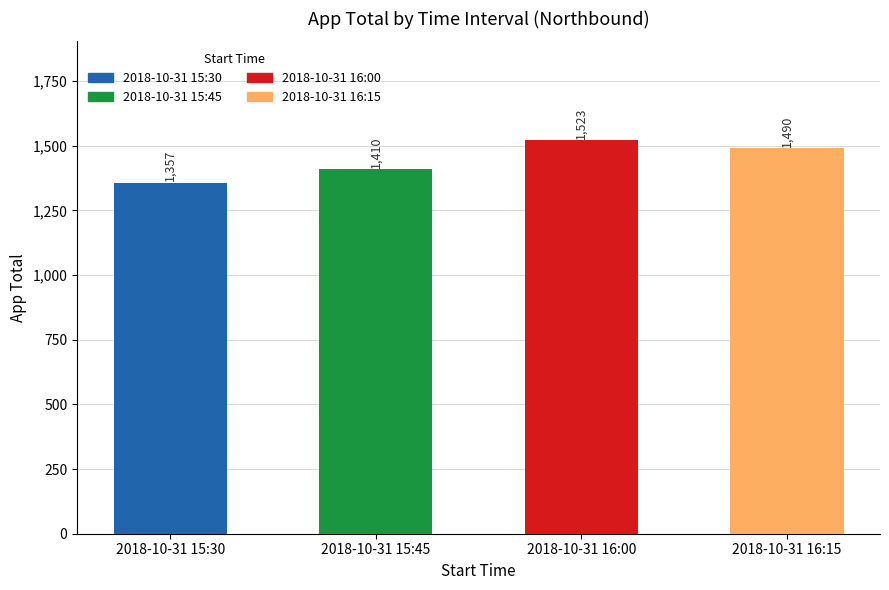

Is it true that the value at 2018-10-31 16:00 is 733?

False